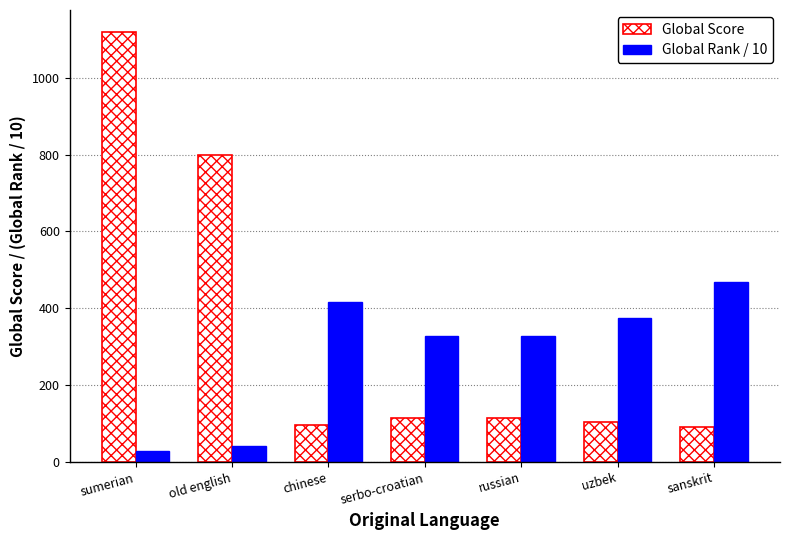

The value of Global Score at sumerian is 777.7. True or false?

False